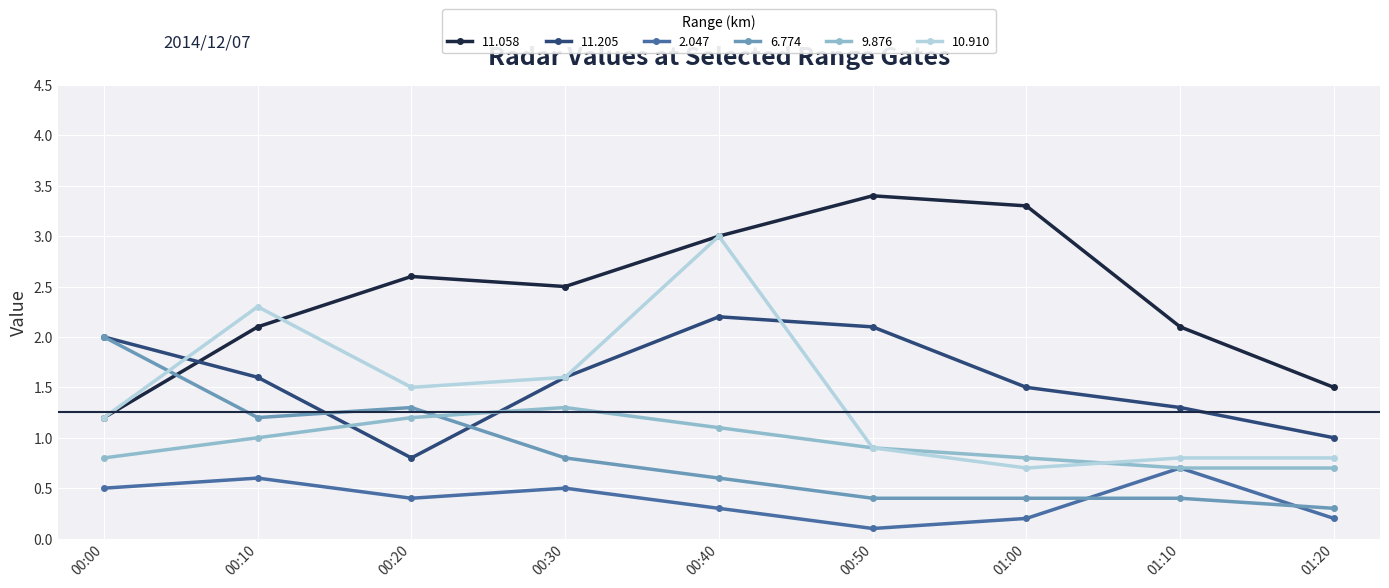

At which category does 11.058 reach its first local peak?

00:20